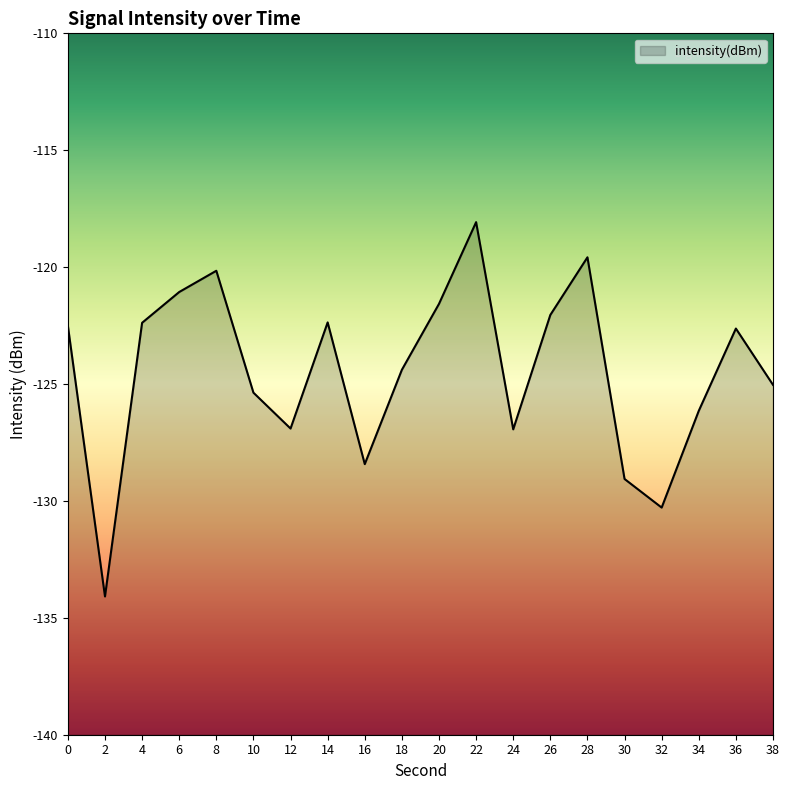

What is the difference between the values at 28 and 30?

9.5